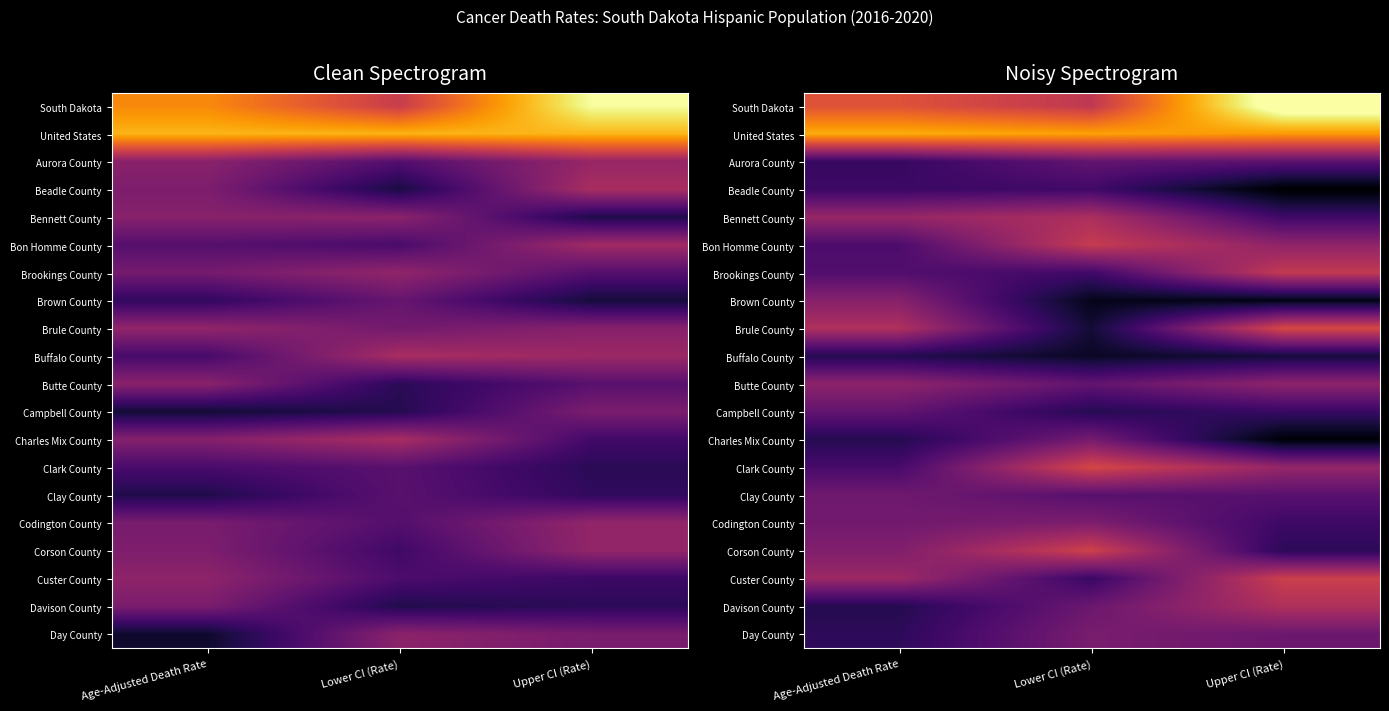

Which has a higher value, Lower CI (Rate) or Upper CI (Rate)?

Upper CI (Rate)